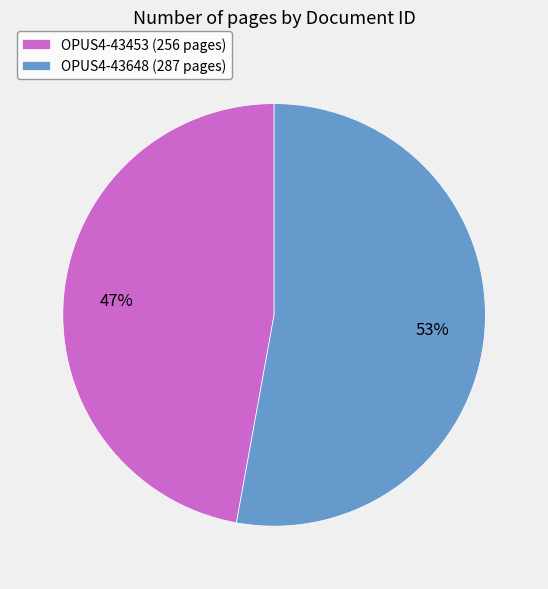

What is the largest slice in the pie chart?

OPUS4-43648